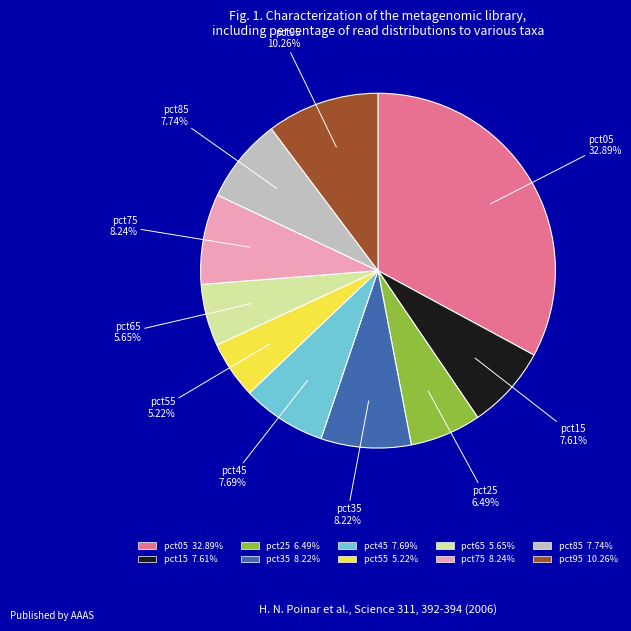

Is it true that pct85 is 8% of the pie?

True